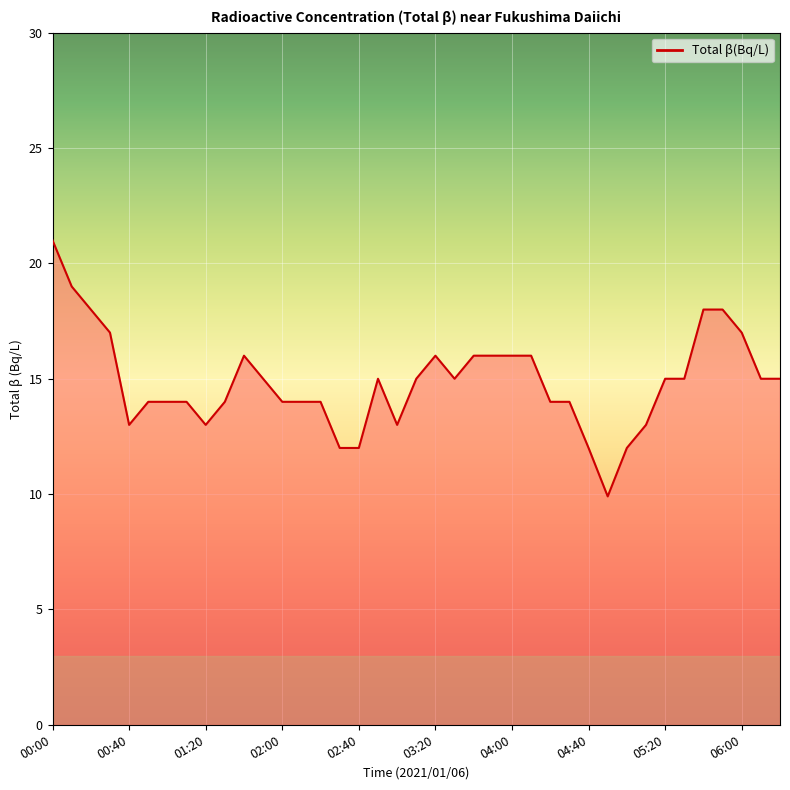

What is the maximum value shown in the chart?

21.0